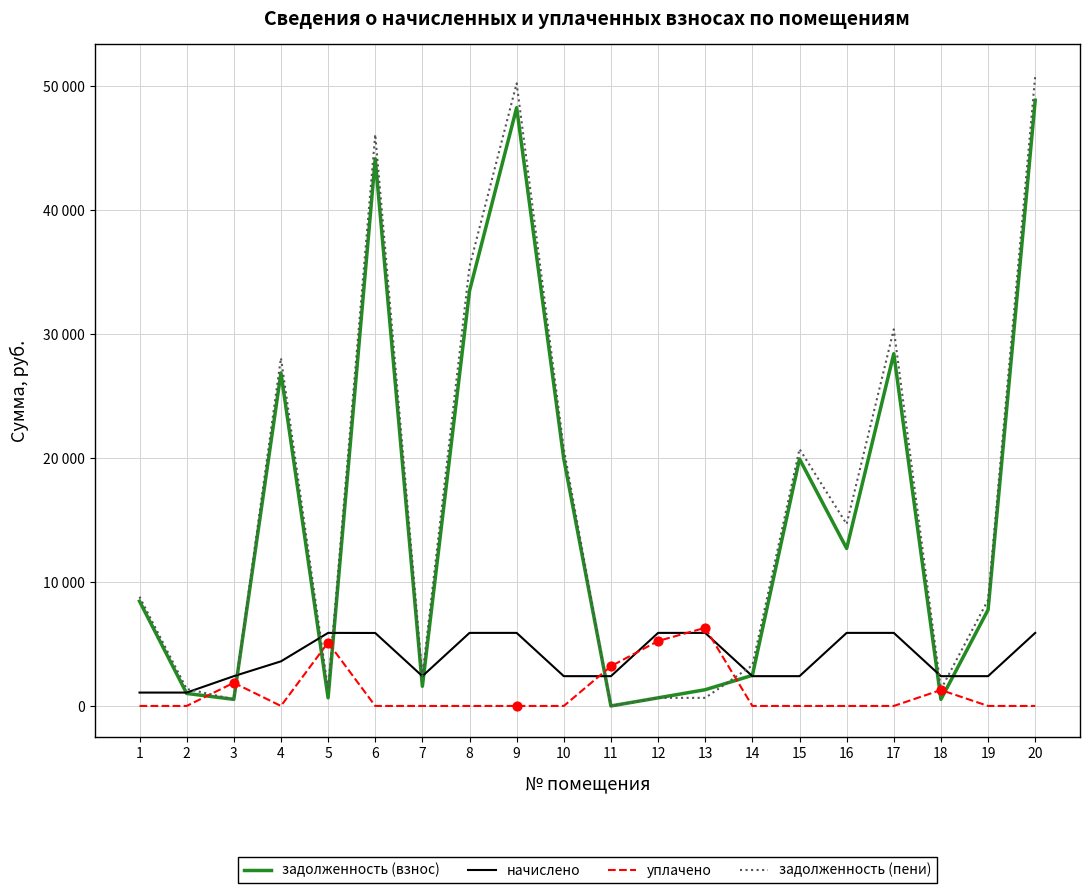

At how many categories does at least one series exceed 14387?

9